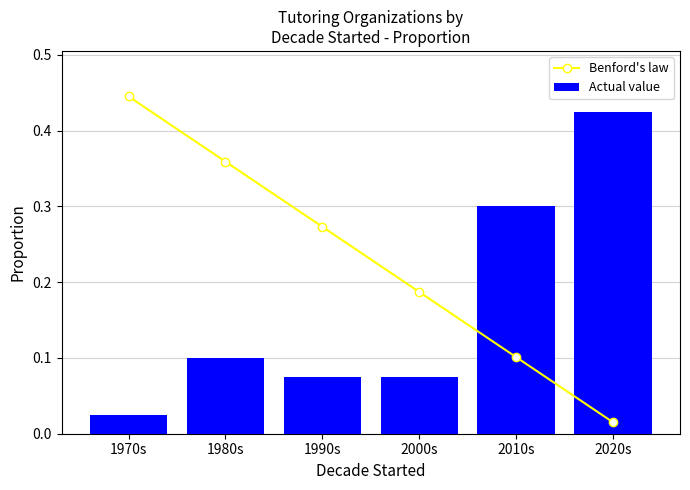

Is the value of Actual value at 2010s greater than the value of Benford's law at 2010s?

Yes